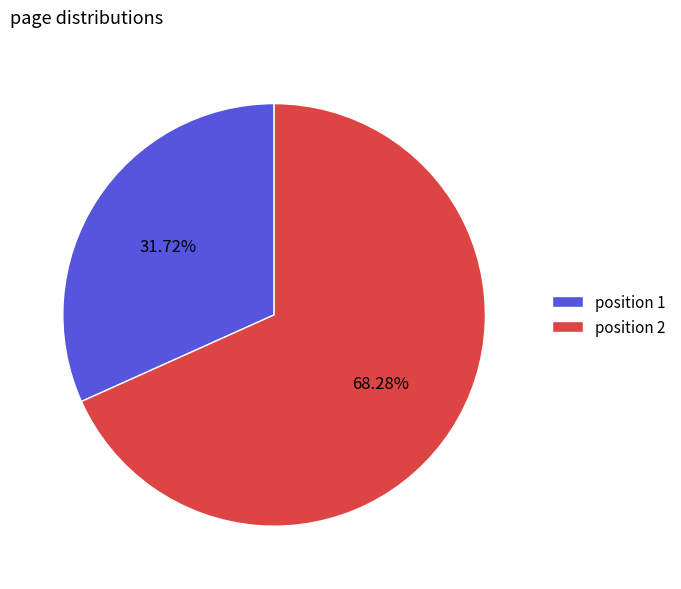

Is there any slice that represents more than half of the pie?

Yes